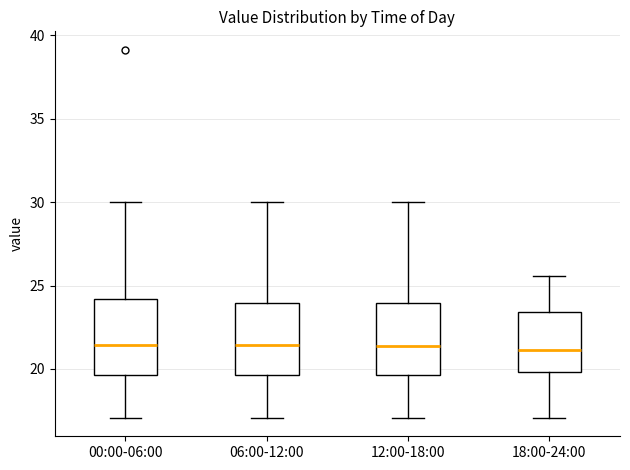

Where does the median line of the box for 12:00-18:00 sit on the y-axis? The values are not printed on the chart, so give them approximately, as read against the axis.

21.5